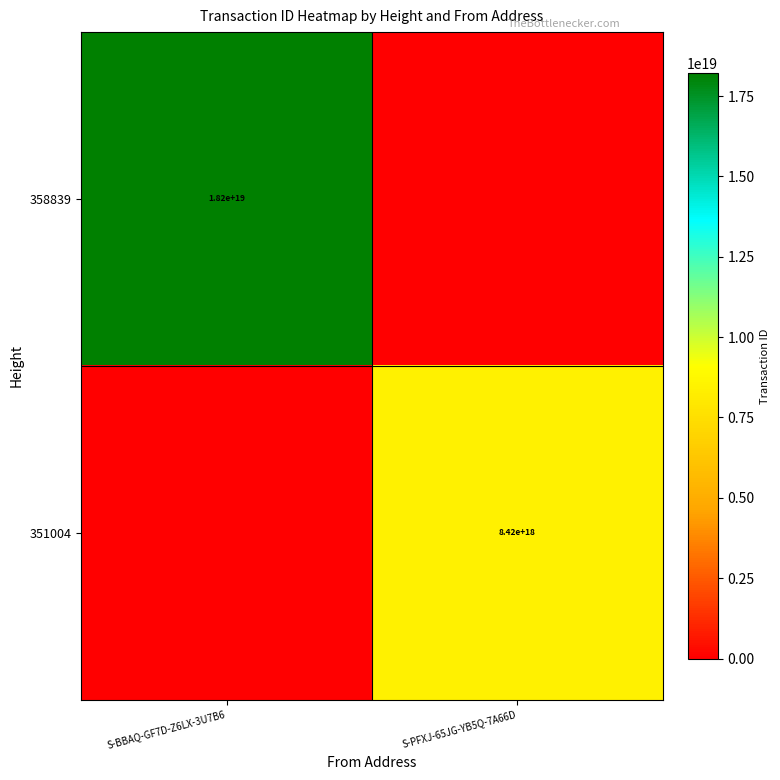

At which category does the chart reach its minimum across all series?

S-PFXJ-65JG-YB5Q-7A66D